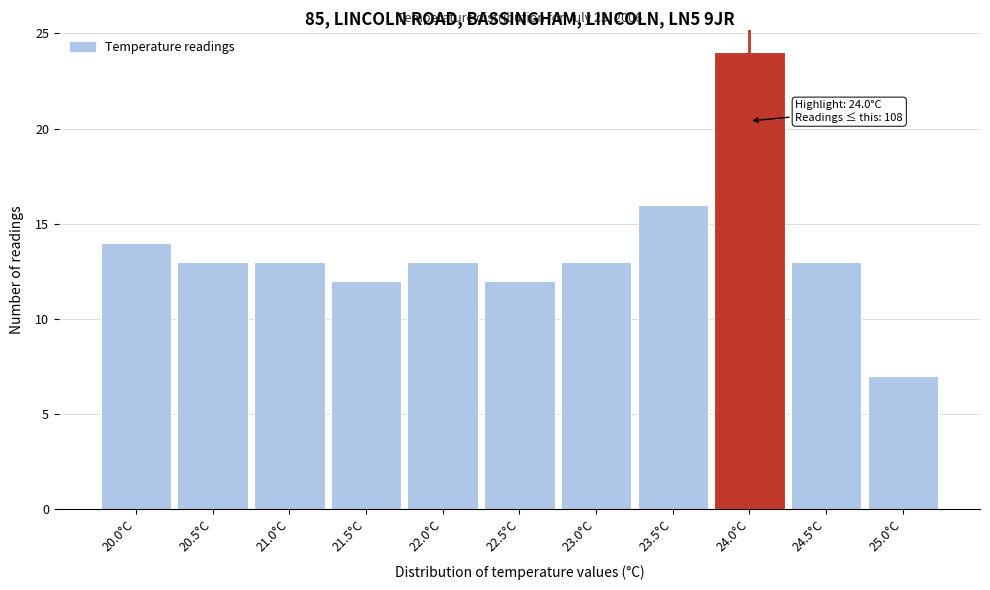

Reading left to right, what are all the values shown in this chart?

14	13	13	12	13	12	13	16	24	13	7